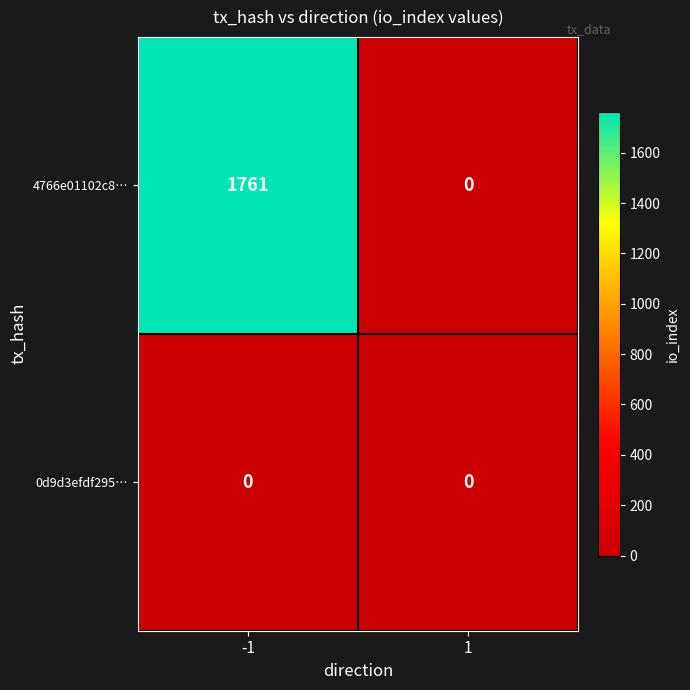

Which series changed the most between -1 and 1?

4766e01102c8…